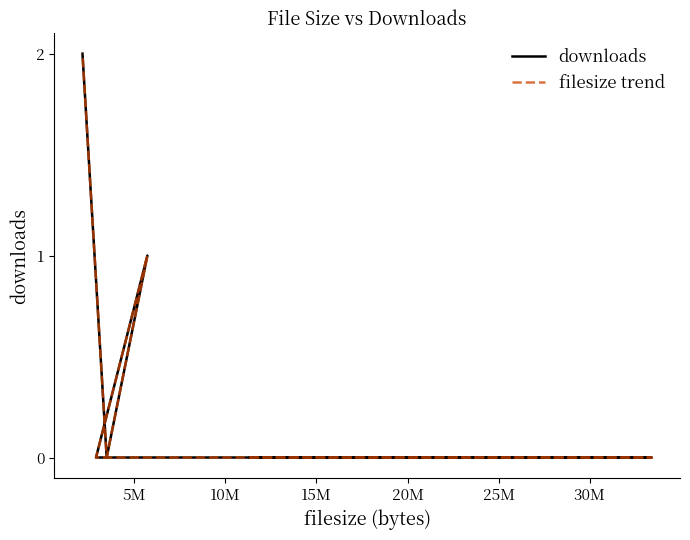

How many lines are shown in the chart?

2